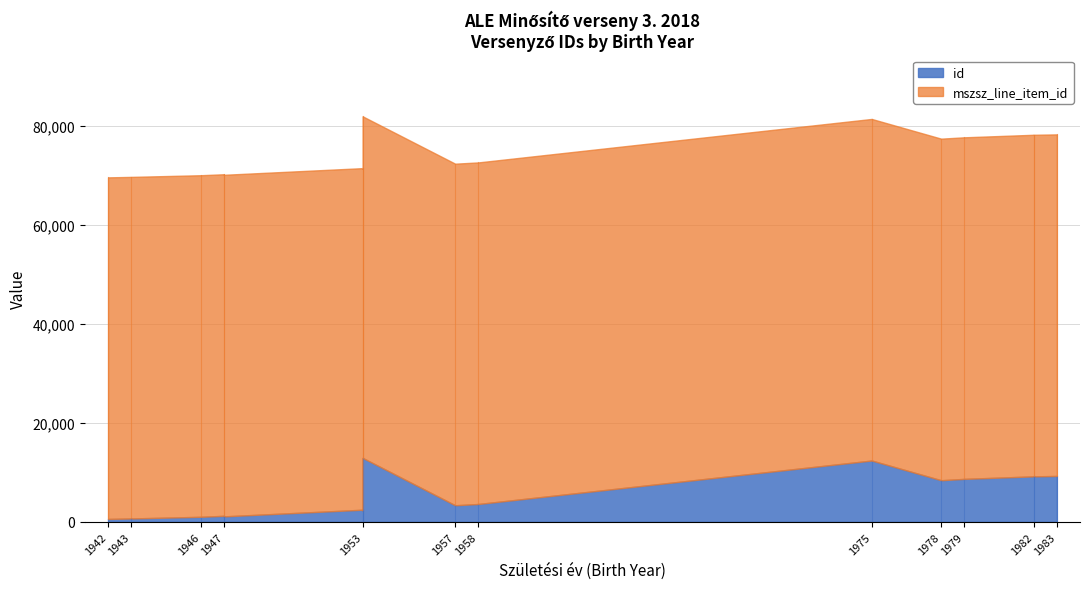

Between 1978 and 1946, which is larger?

1978